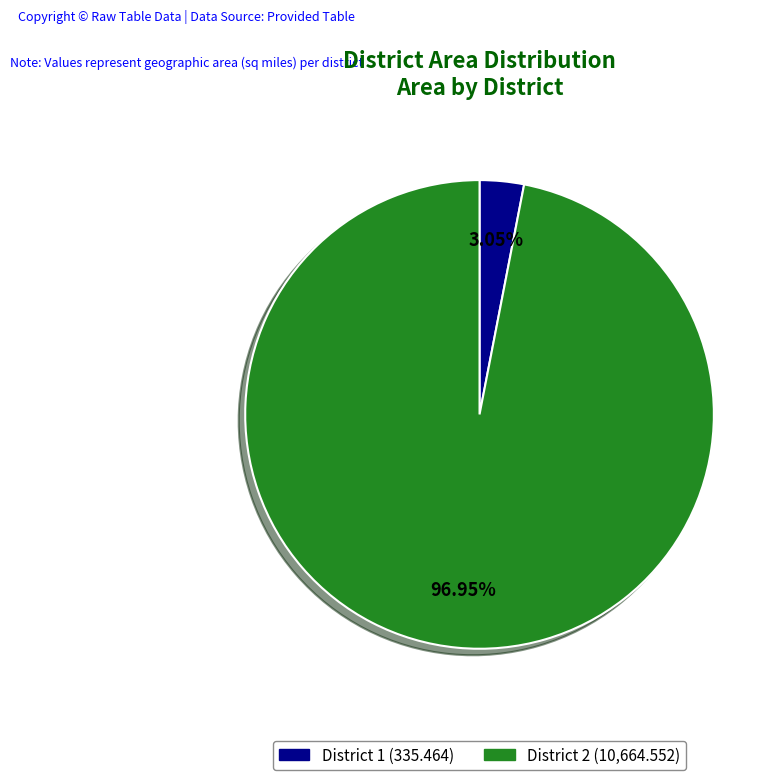

Which slice represents more than half of the pie?

District 2